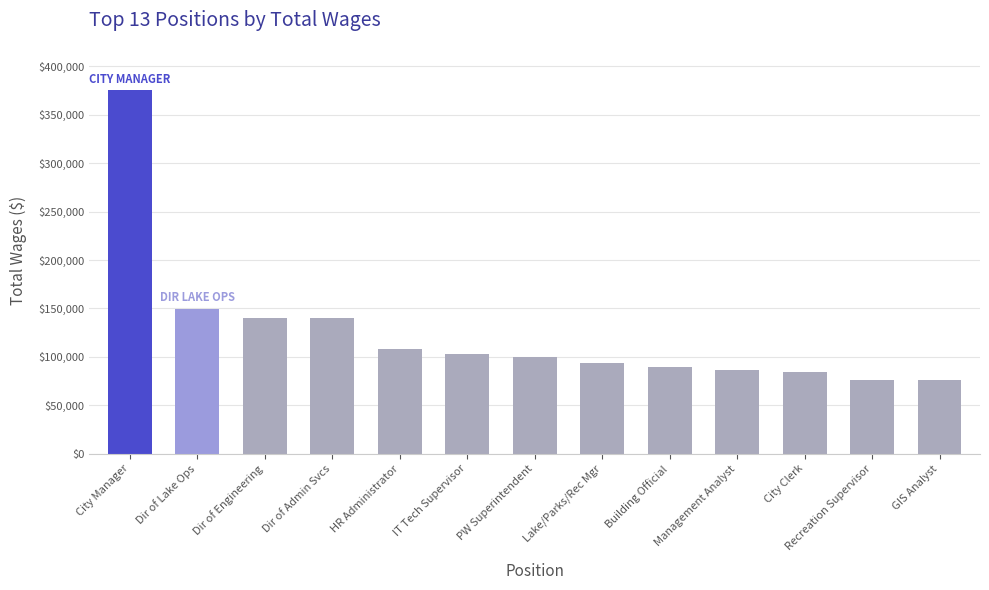

How many bars are there in total?

13